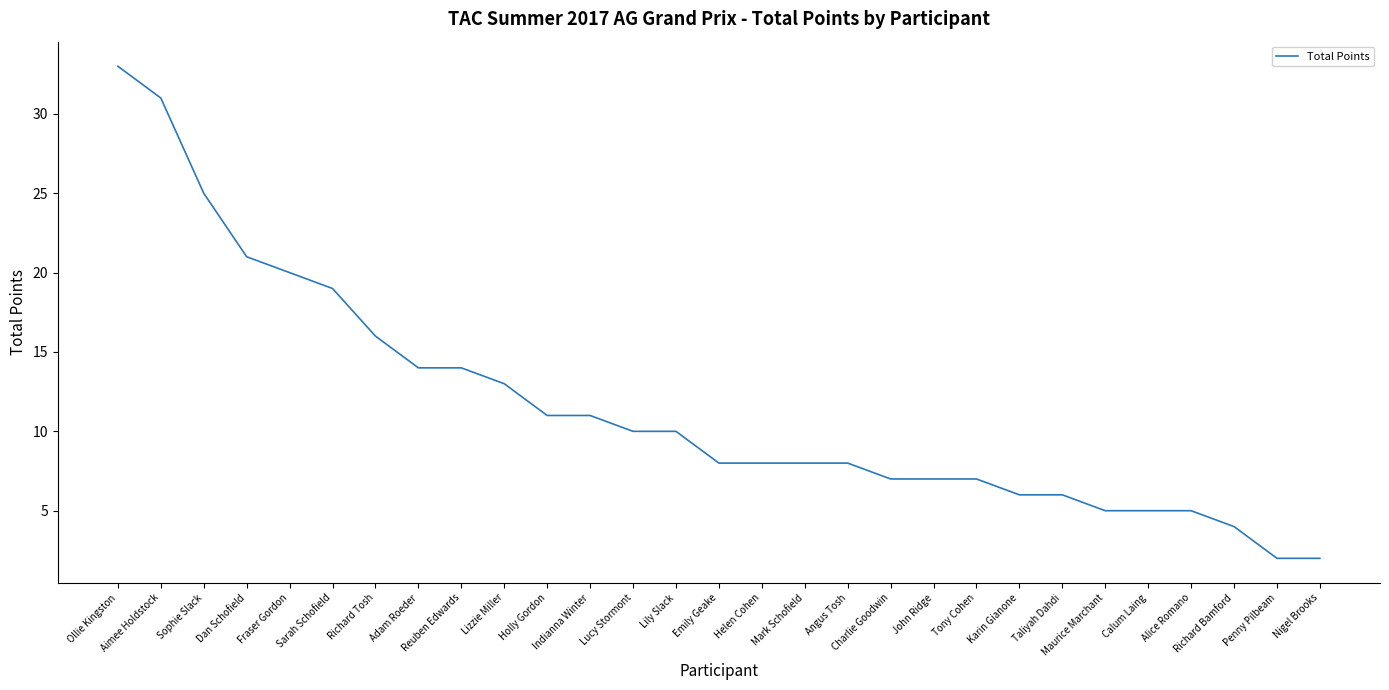

Does the chart display data point markers on the line(s)?

No